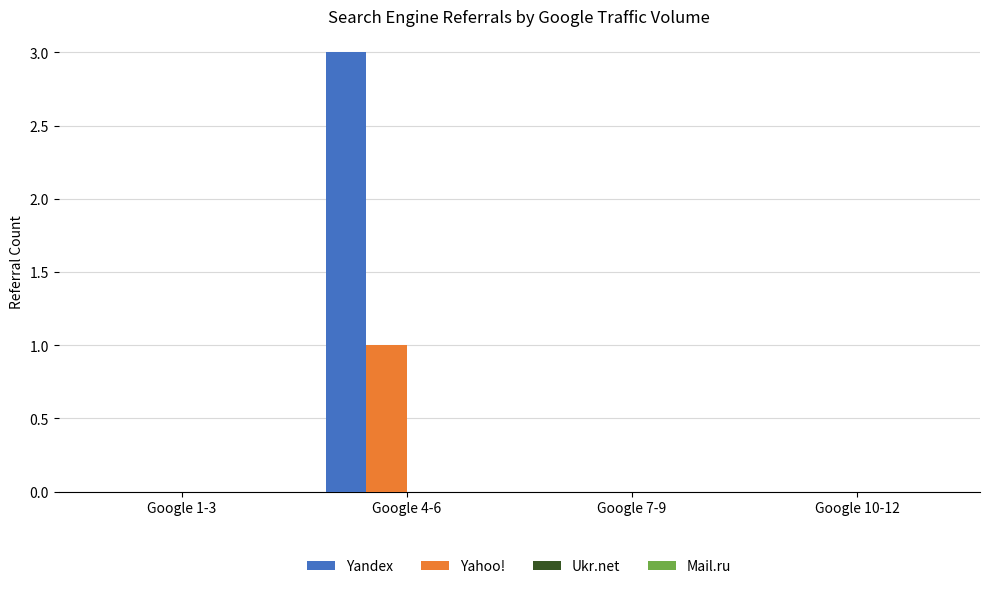

Which series has the largest total across all categories?

Yandex